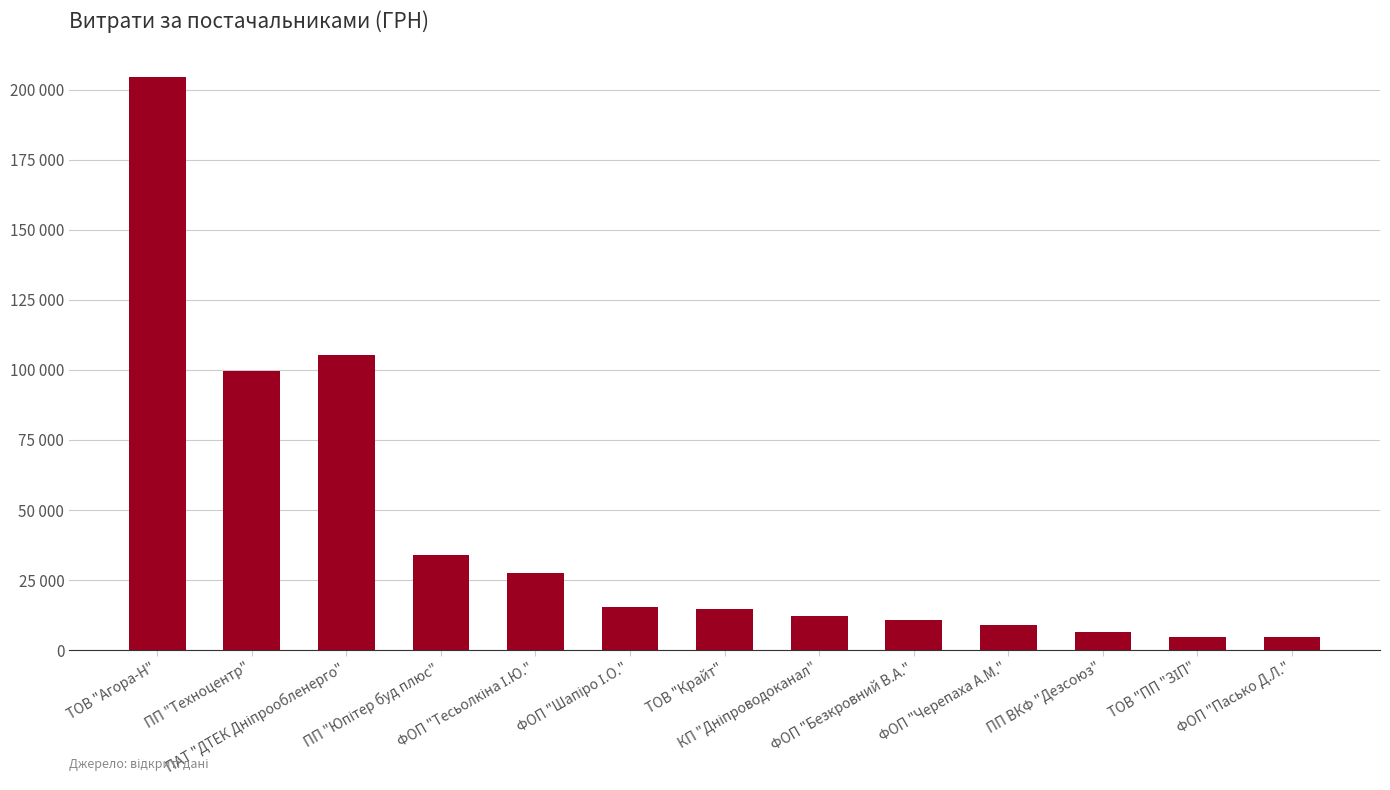

Reading right to left, transcribe all the data shown in this chart.

4576.5	4704.0	6487.3	8981.9	10845.3	12107.0	14540.0	15299.2	27404.2	34098.5	105471.0	99453.0	204554.7